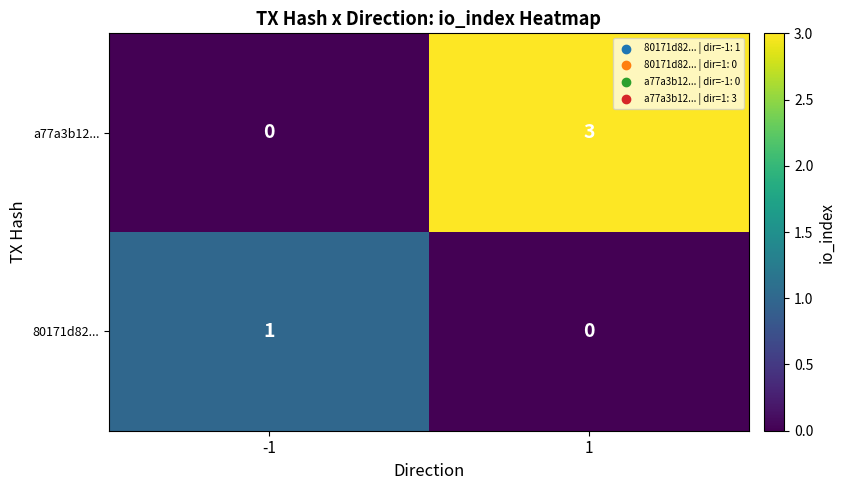

List the series in order of their peak value, highest first.

a77a3b12..., 80171d82...